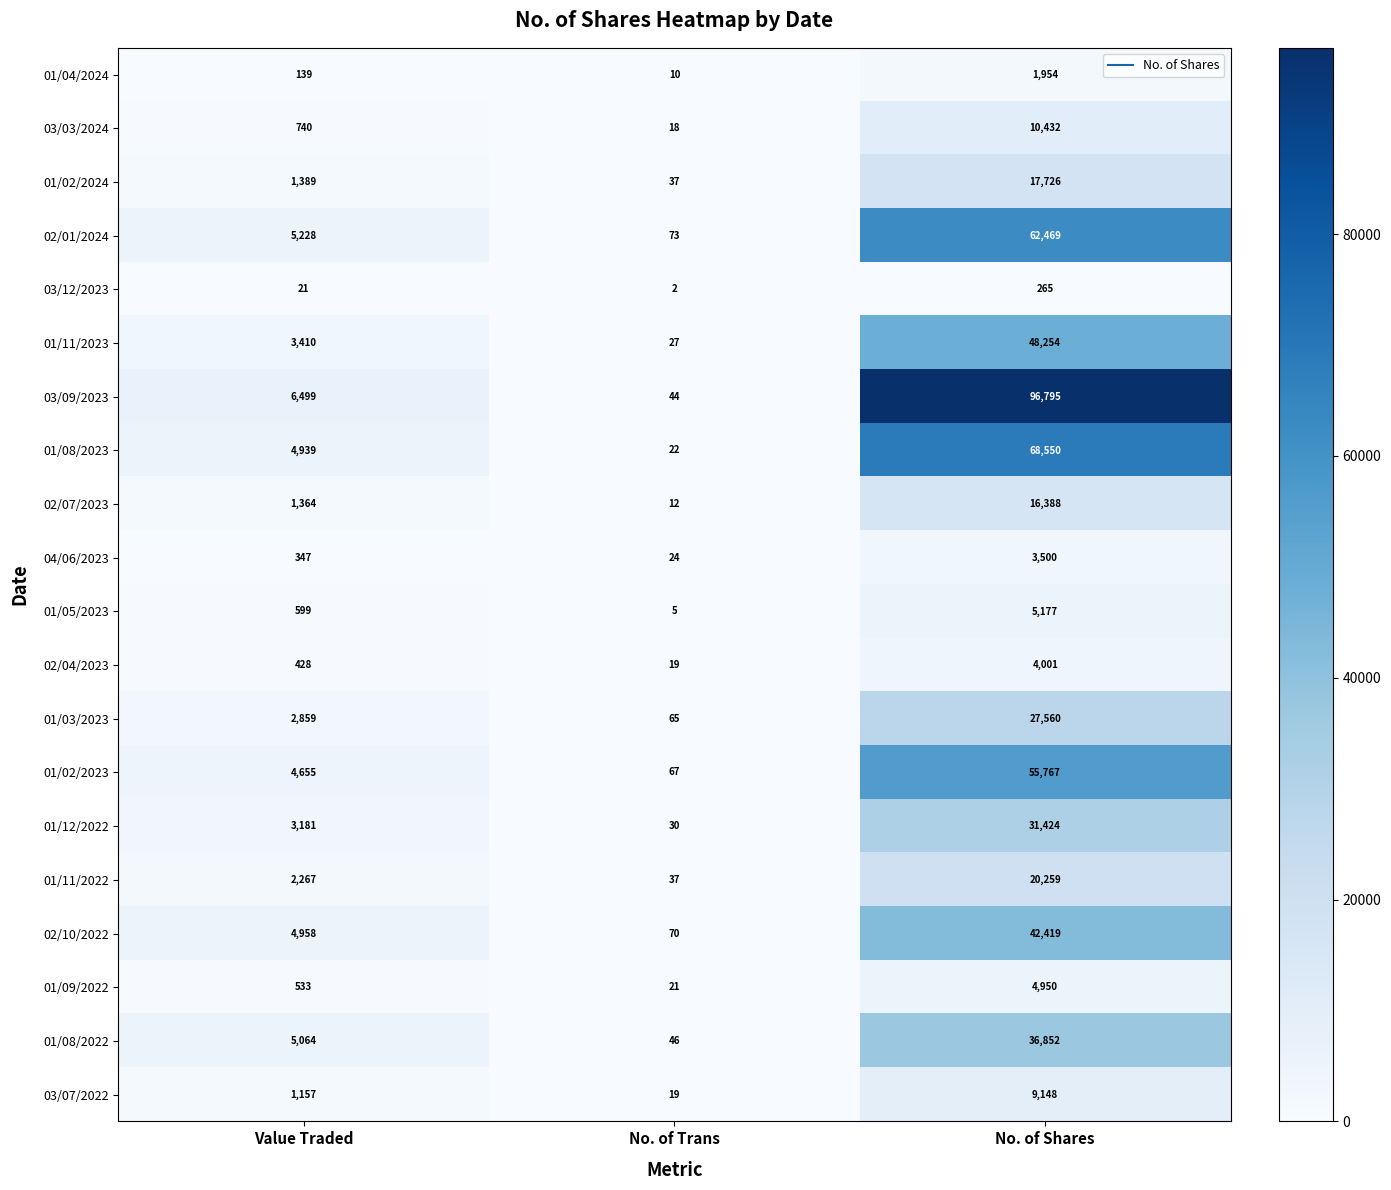

How many distinct data groups are displayed?

20